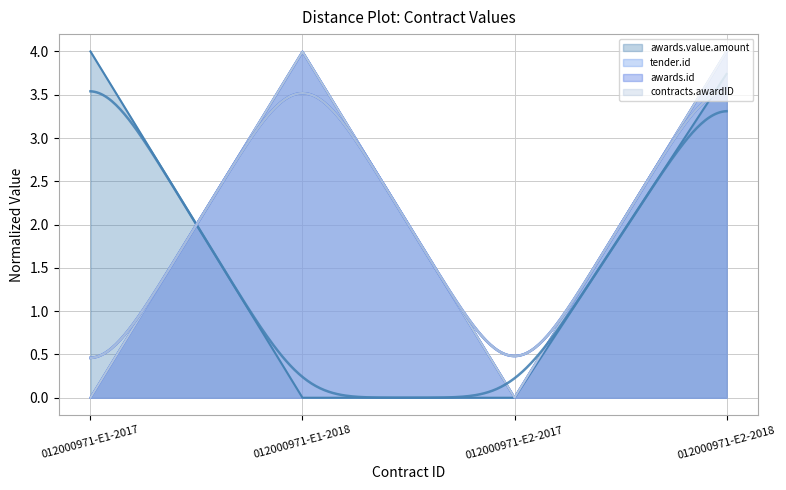

How many times do awards.id and awards.value.amount cross each other?

1